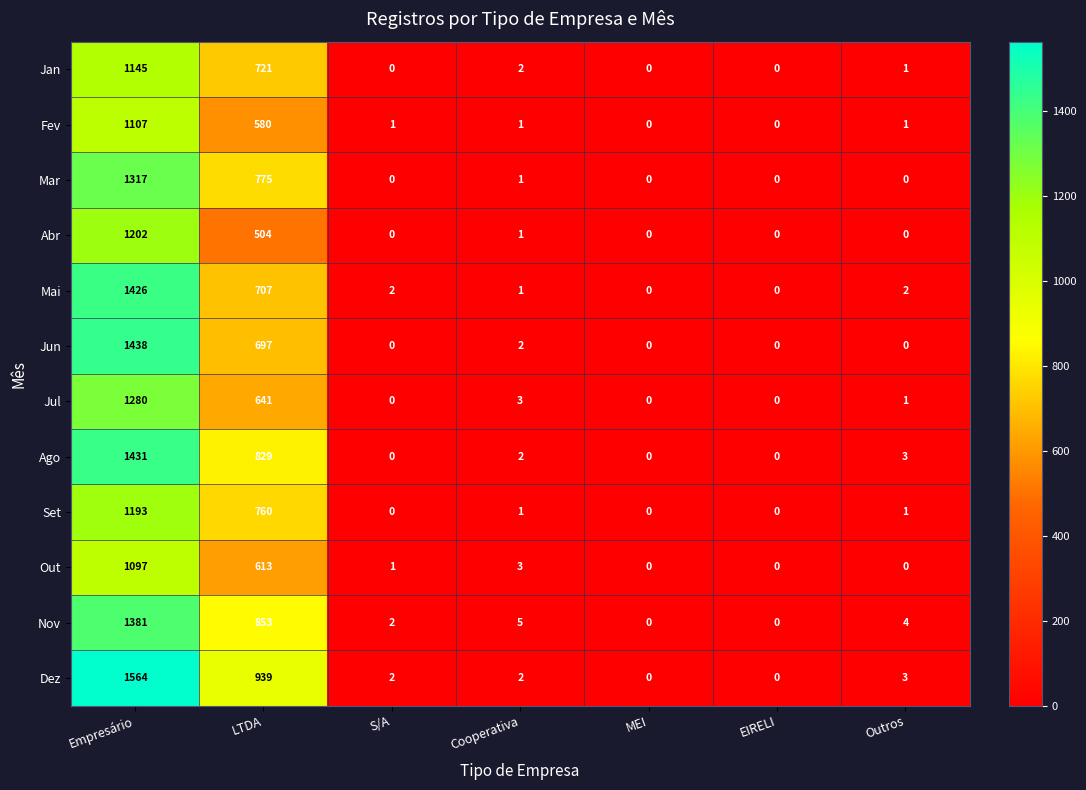

Rank the series by their maximum value, from highest to lowest.

Dez, Jun, Ago, Mai, Nov, Mar, Jul, Abr, Set, Jan, Fev, Out